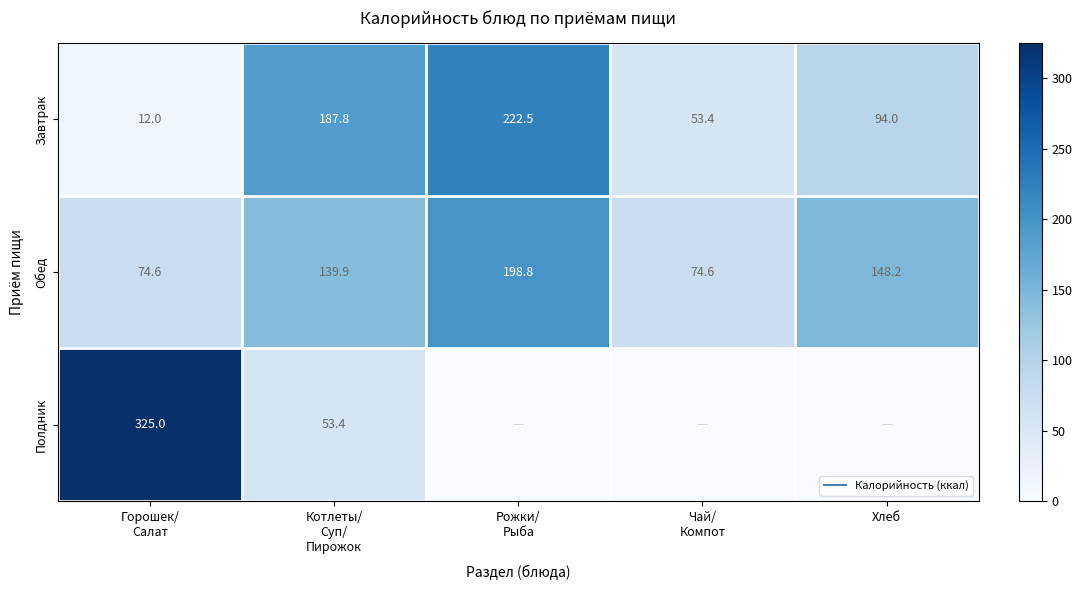

The value of Завтрак at Хлеб is 94.0. True or false?

True